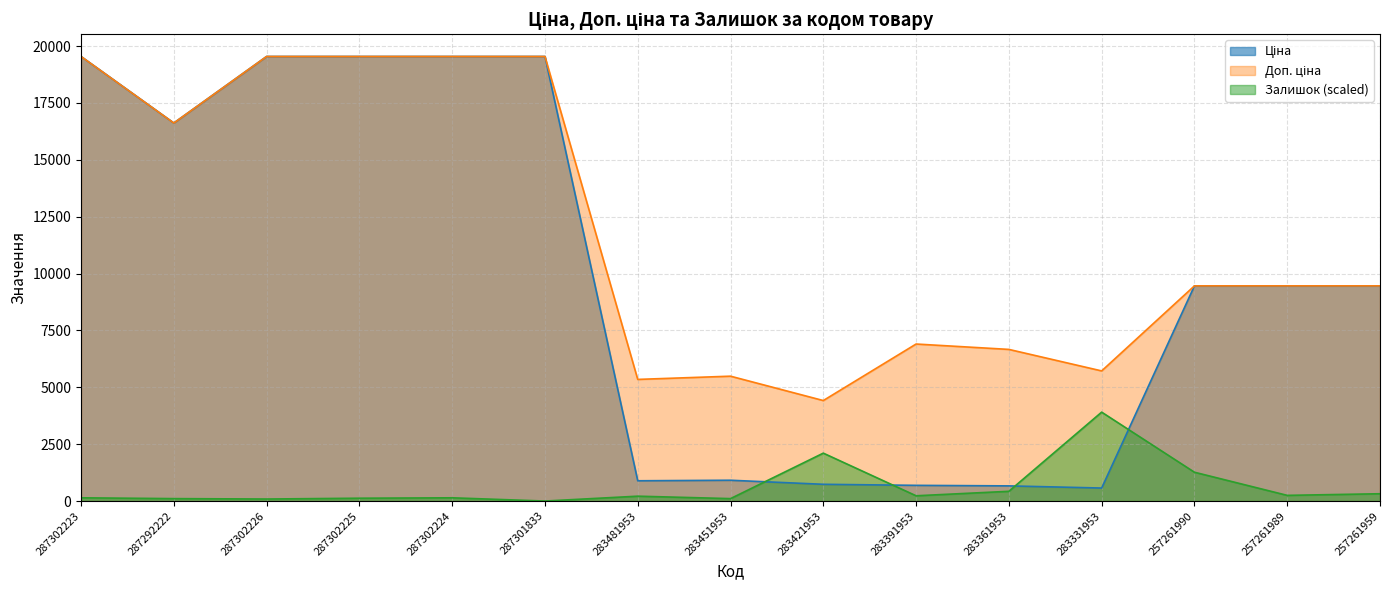

Between 283451953 and 257261959, which series saw the biggest shift?

Ціна